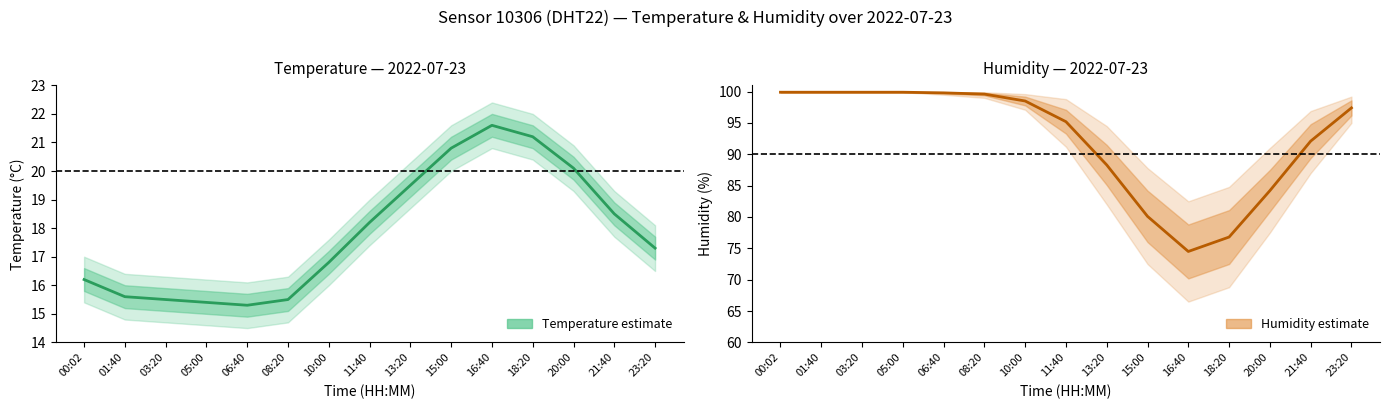

What is the label of the 3rd point from the right?

20:00